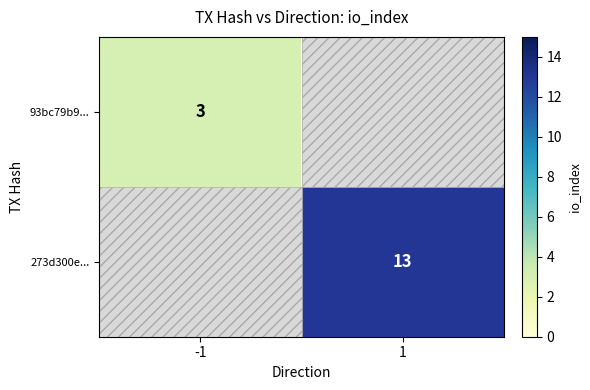

At how many categories does at least one series exceed 5?

1